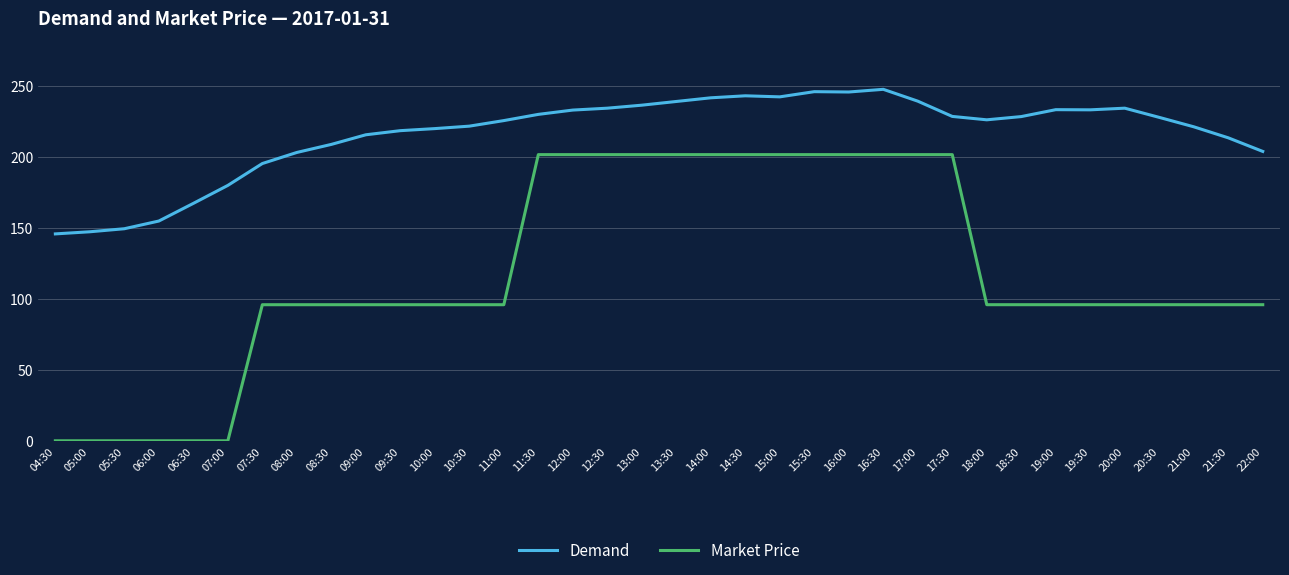

What is the total value across all series at 04:30?

145.9